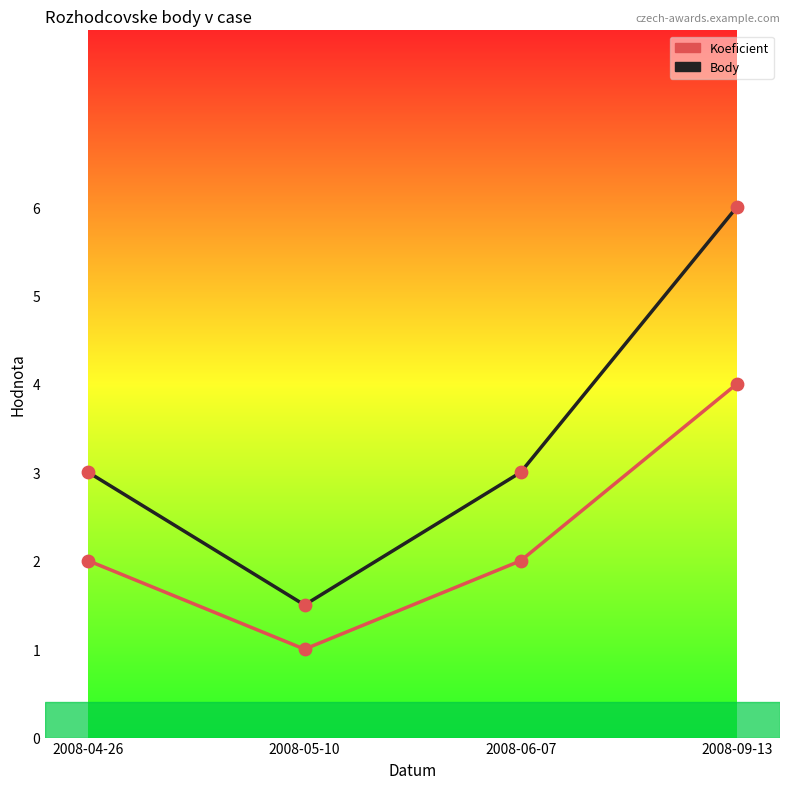

What are all the series names shown in the legend?

Koeficient, Body